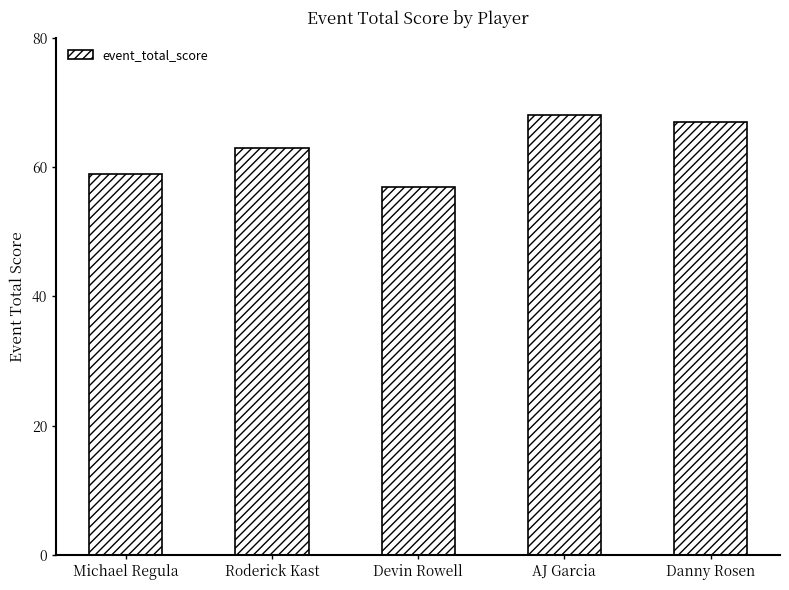

Rank the categories by value from lowest to highest.

Devin Rowell, Michael Regula, Roderick Kast, Danny Rosen, AJ Garcia